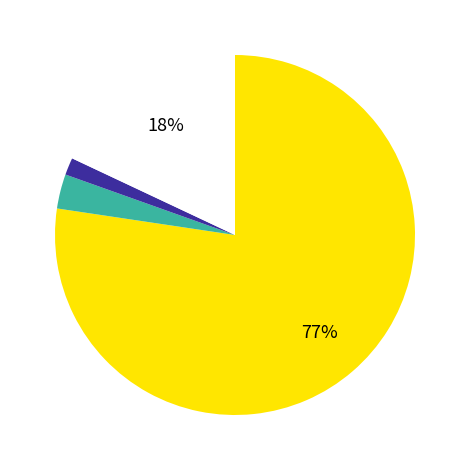

How many slices are in this pie chart?

4